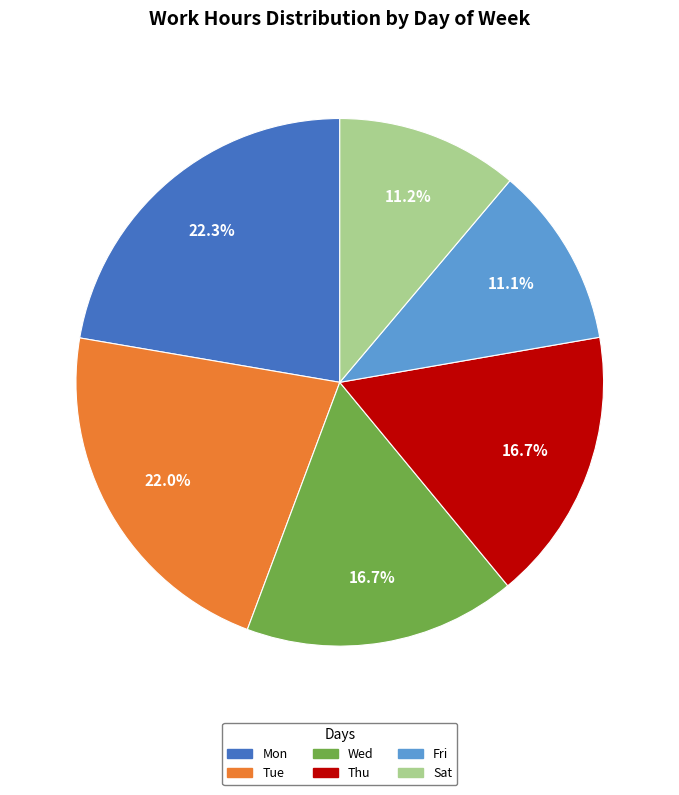

How many slices are in this pie chart?

6